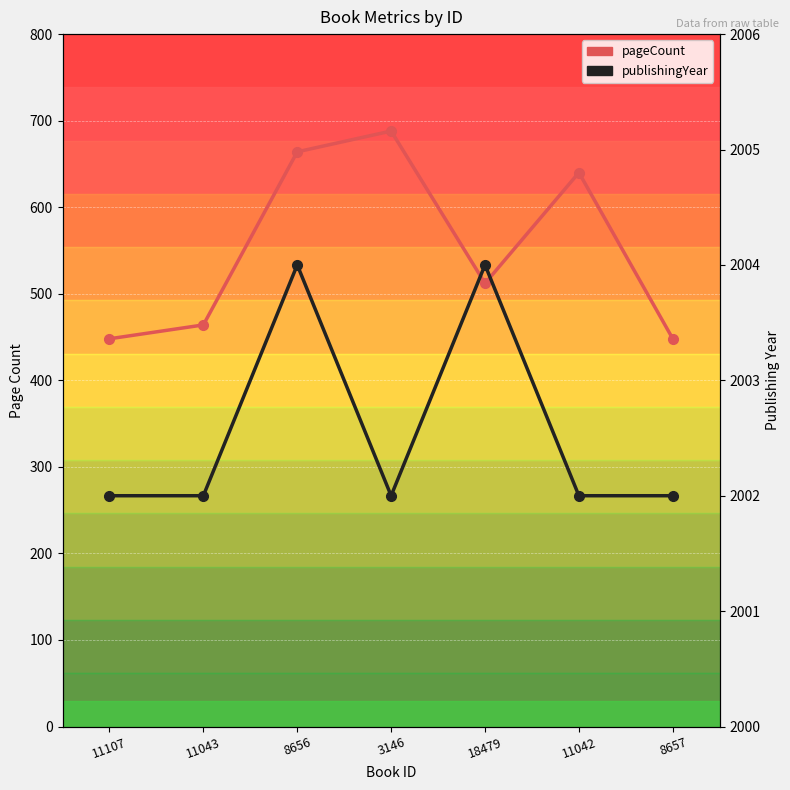

What is the spread (max minus min) of values at 11107?

1554